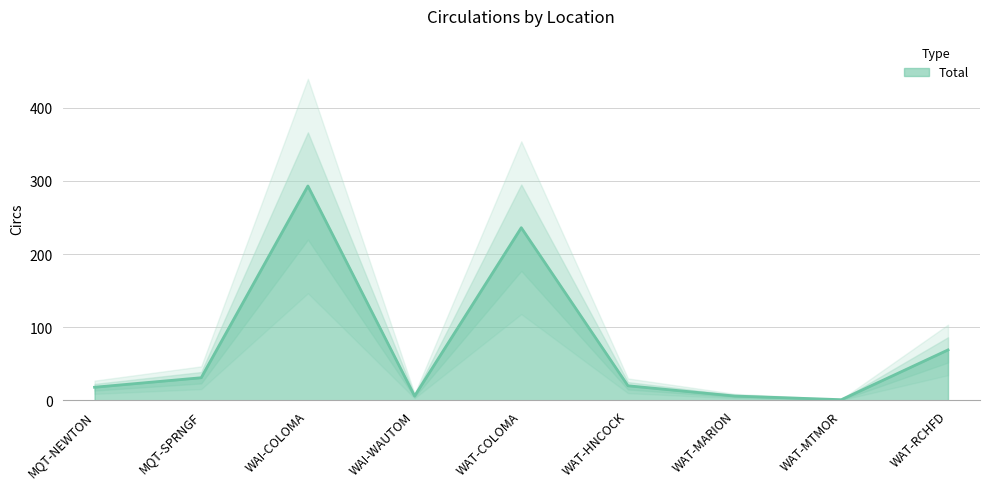

What is the difference between the maximum and second lowest values?

287